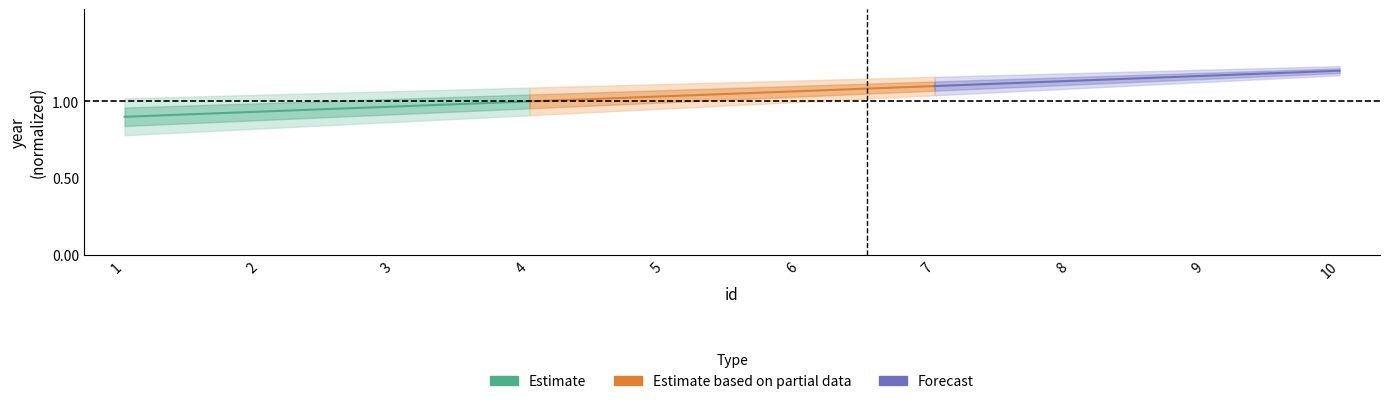

True or false: Estimate based on partial data and Estimate cross at least once.

False